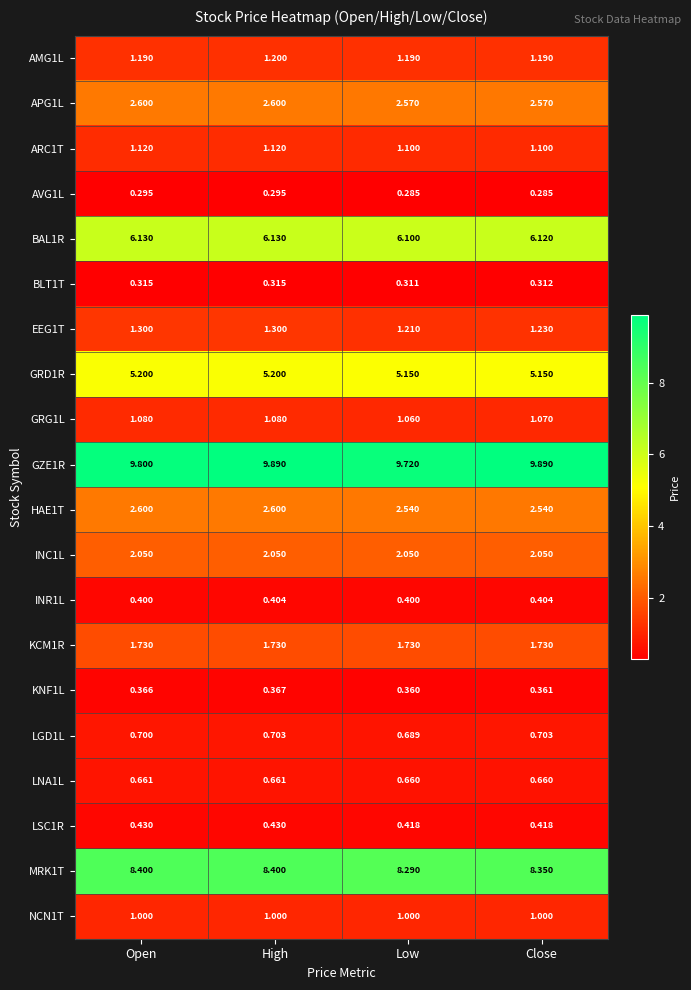

Which series has the largest range (max minus min)?

GZE1R